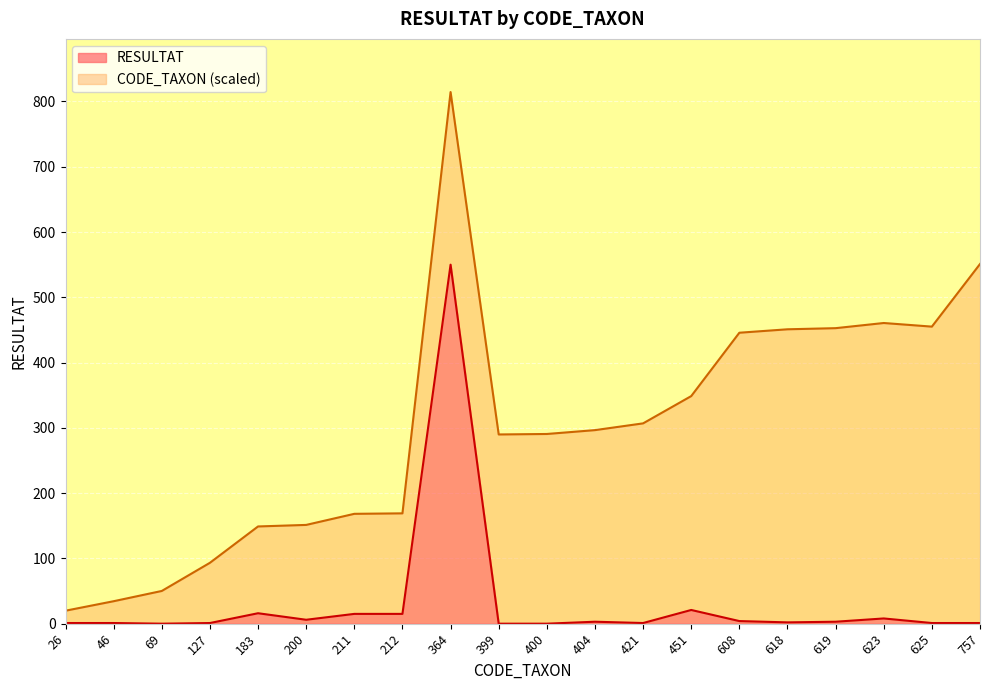

At which label is the value closest to 275?

451